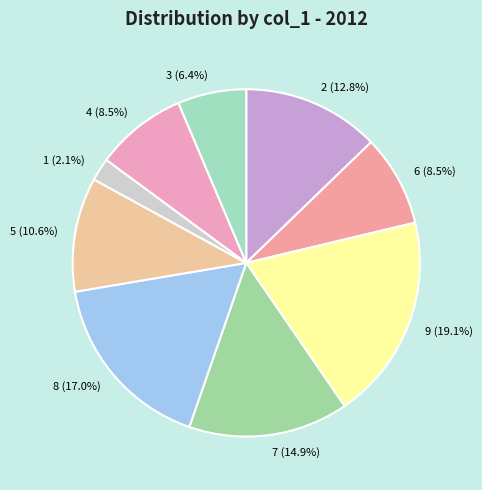

To the nearest percent, what is the difference between the 2 and 7 slice percentages?

2%